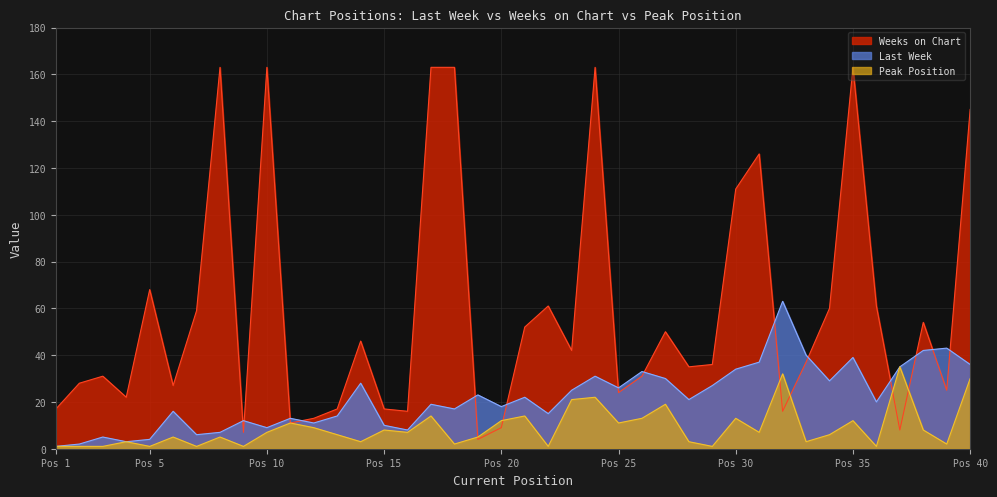

Rank the series by their average value, from lowest to highest.

Peak Position, Last Week, Weeks on Chart